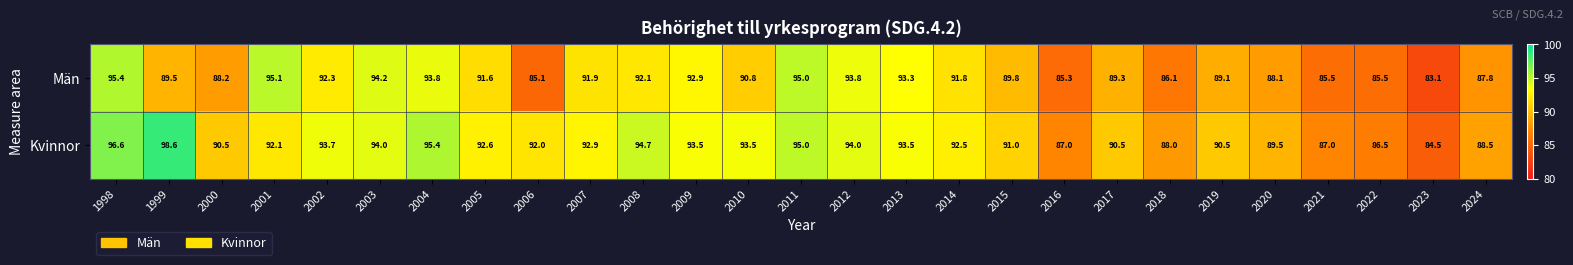

At 2003, list the series in order from smallest to largest.

Kvinnor, Män